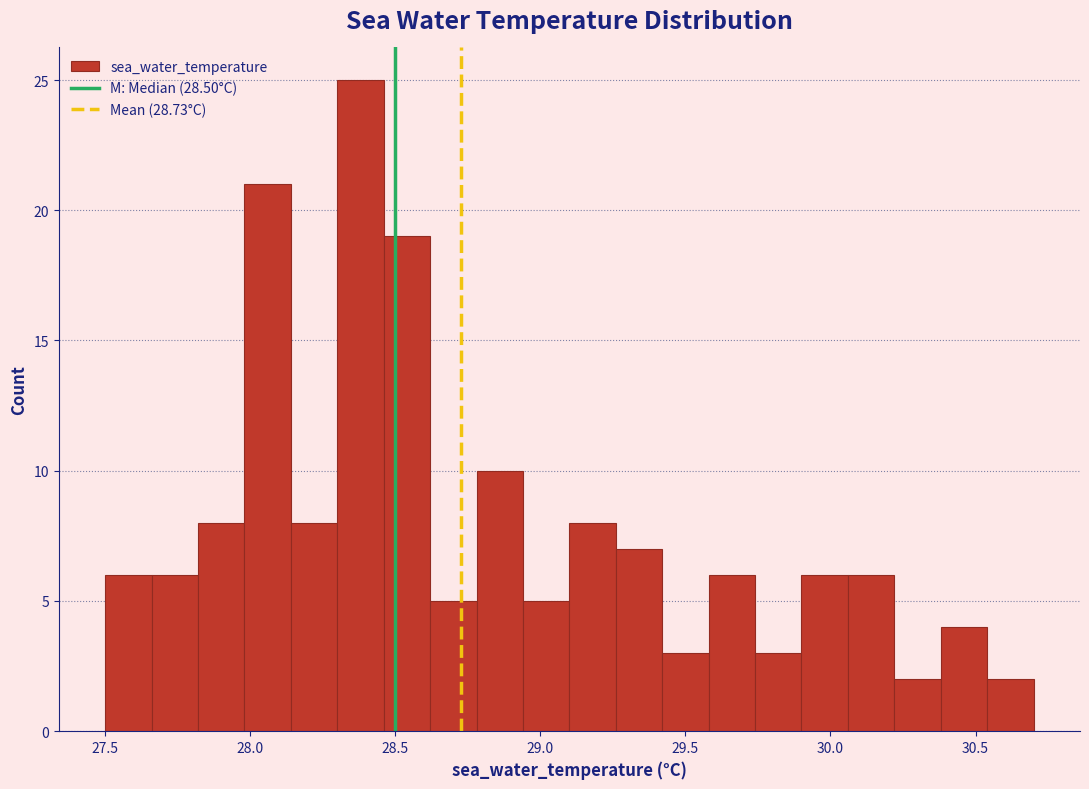

Around what value on the x-axis is the tallest bar? Give the approximate position of its centre, as read against the axis.

28.40